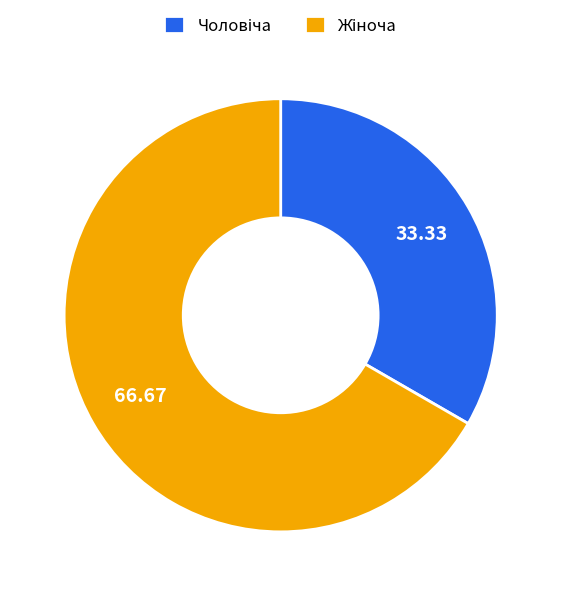

Is there any slice that represents more than half of the pie?

Yes